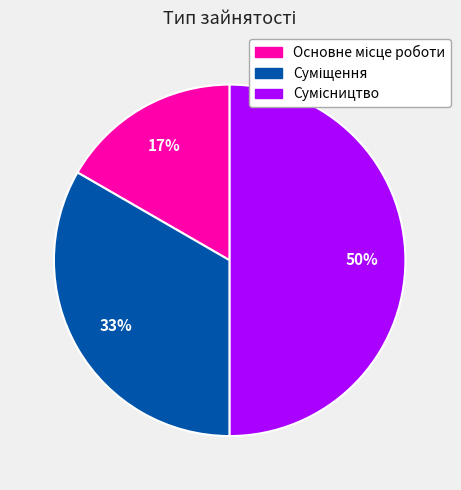

To the nearest percent, what is the average slice percentage?

33%